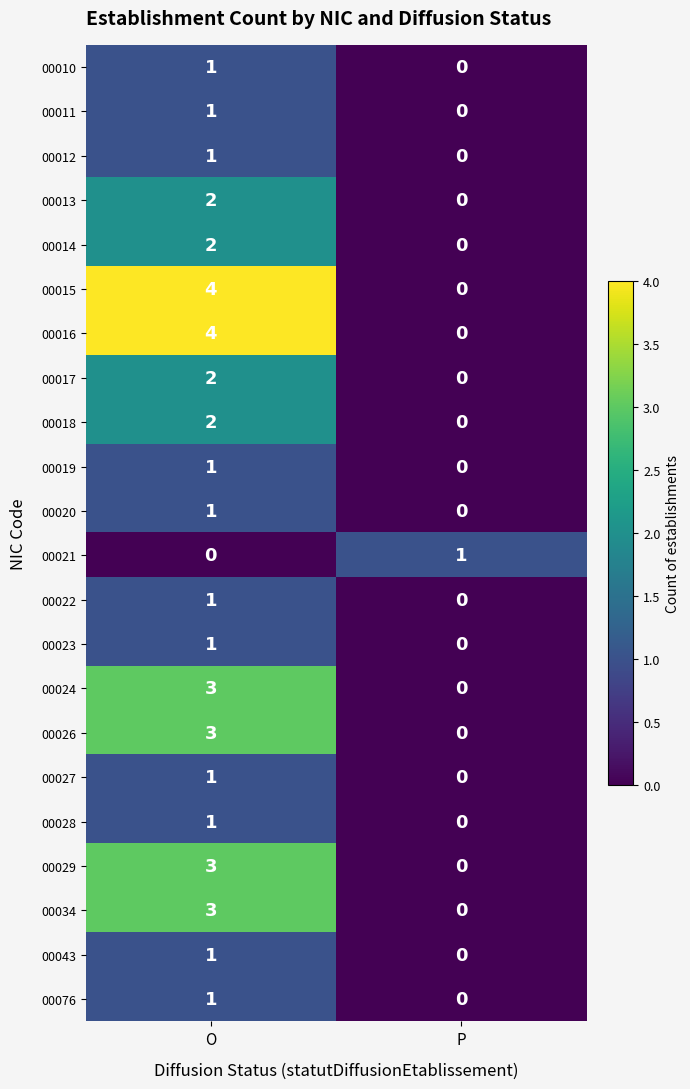

The 00022 series shows -1 at P. True or false?

False